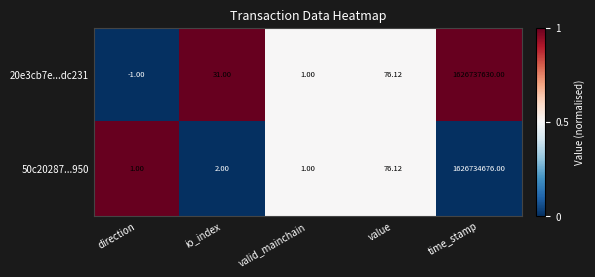

At how many categories does at least one series exceed 0?

5